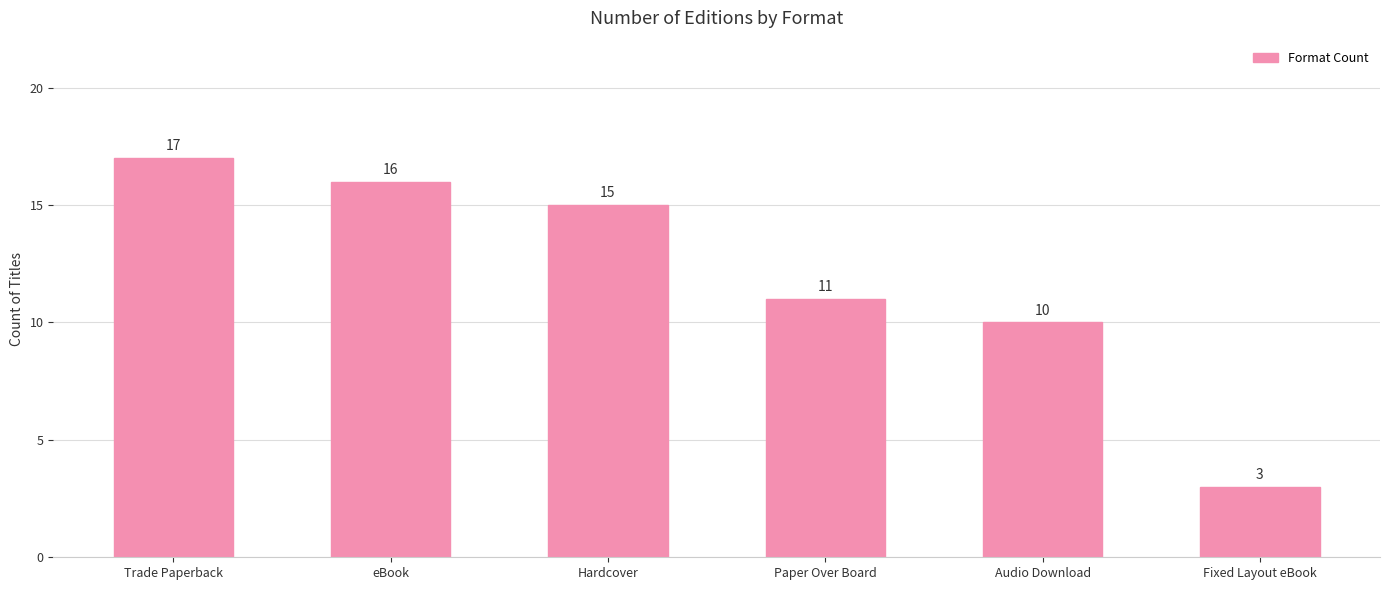

What is the difference between the values at Trade Paperback and Paper Over Board?

6